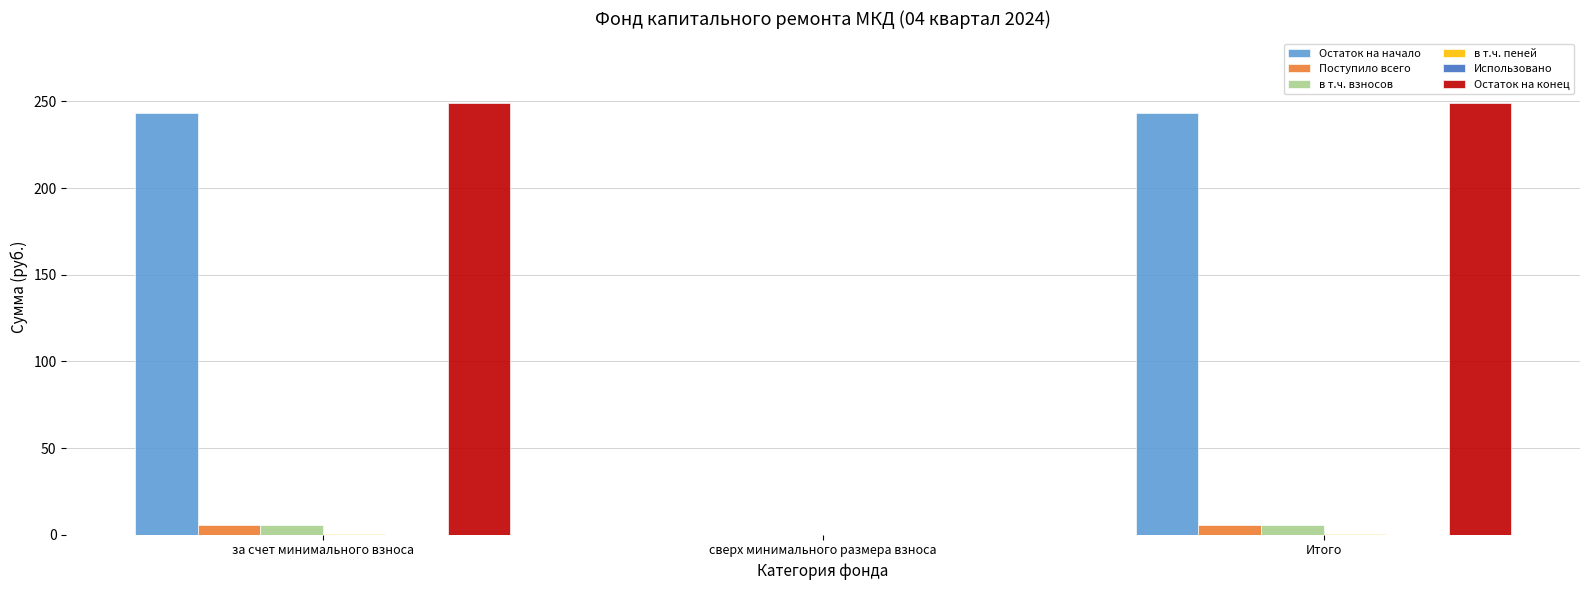

What is the average value of the Остаток на начало series?

162.1